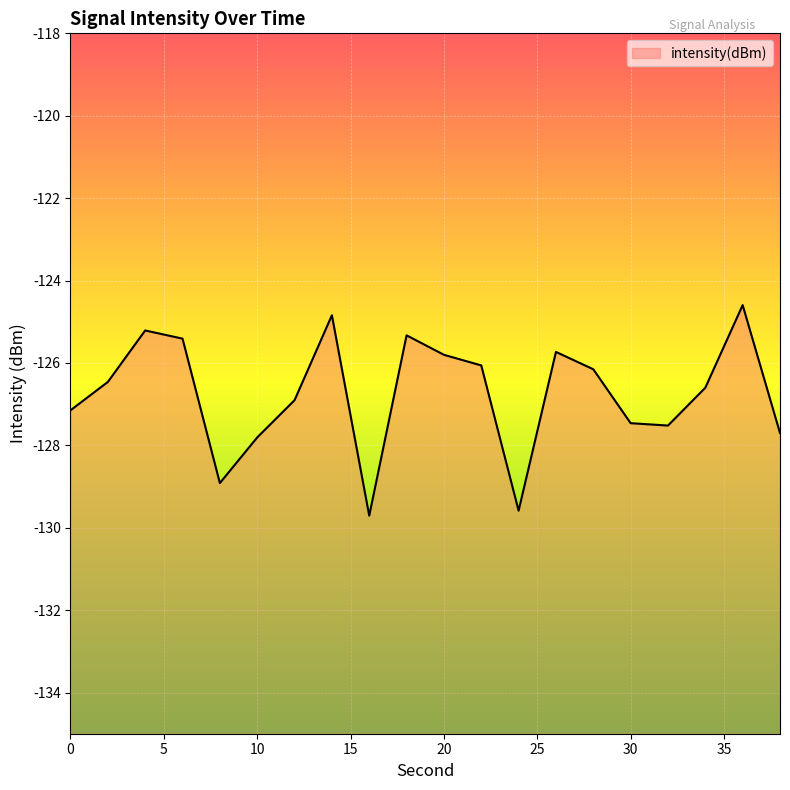

At which category does the chart reach its peak across all series?

36